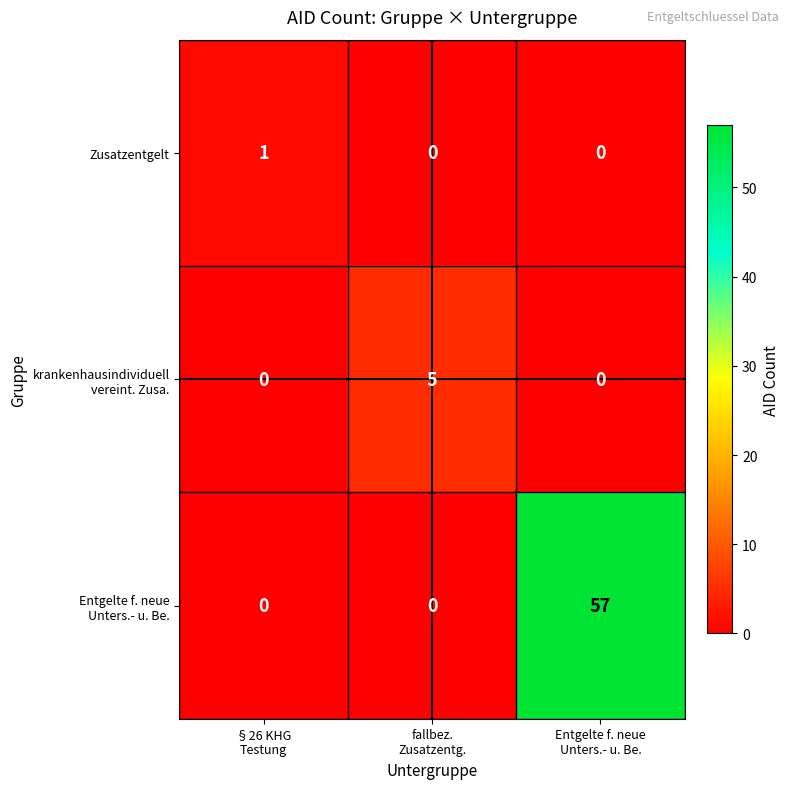

What is the maximum value shown in the chart?

57